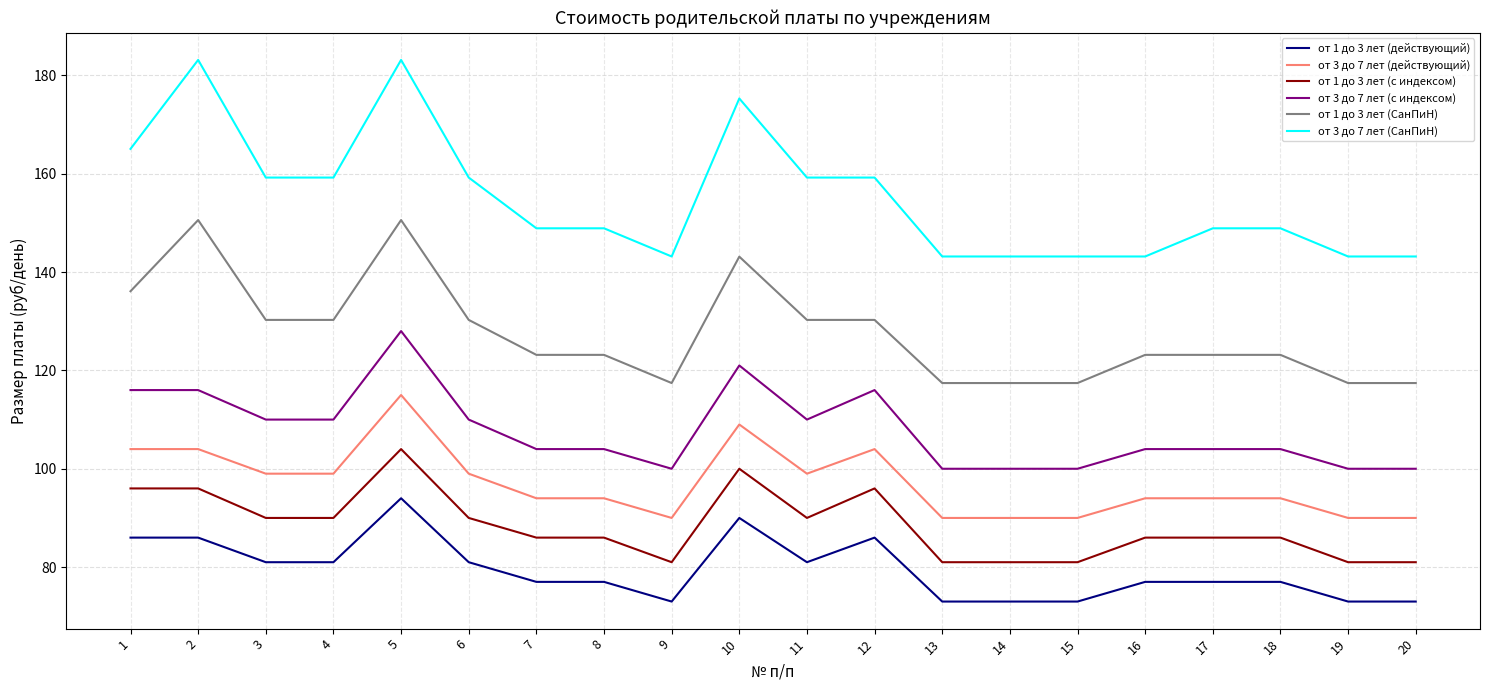

True or false: от 3 до 7 лет (действующий) and от 1 до 3 лет (с индексом) cross at least once.

False